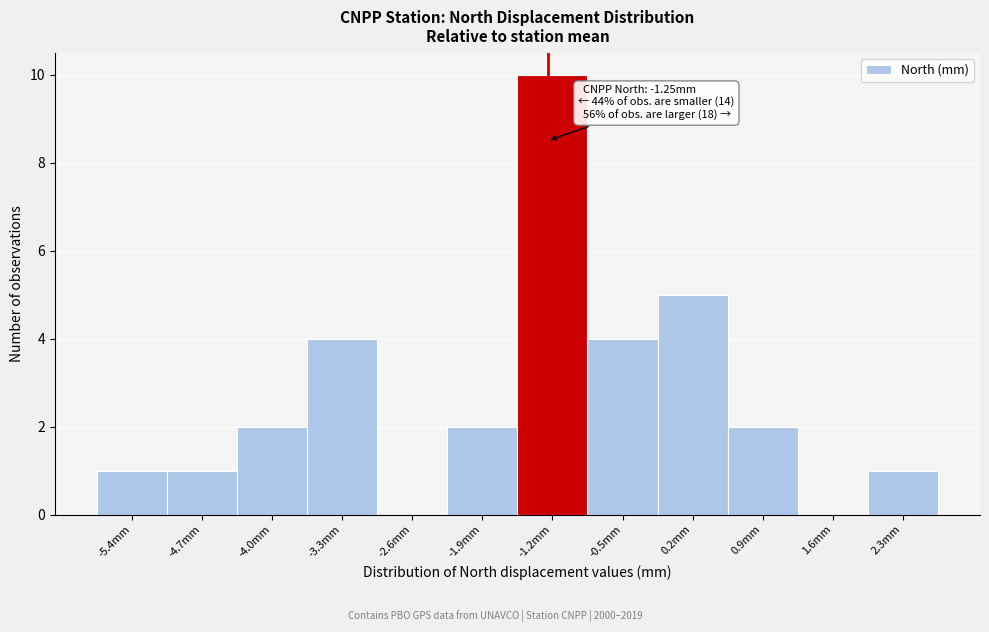

Over which range of the x-axis is the bar tallest?

-1.5 to -0.9